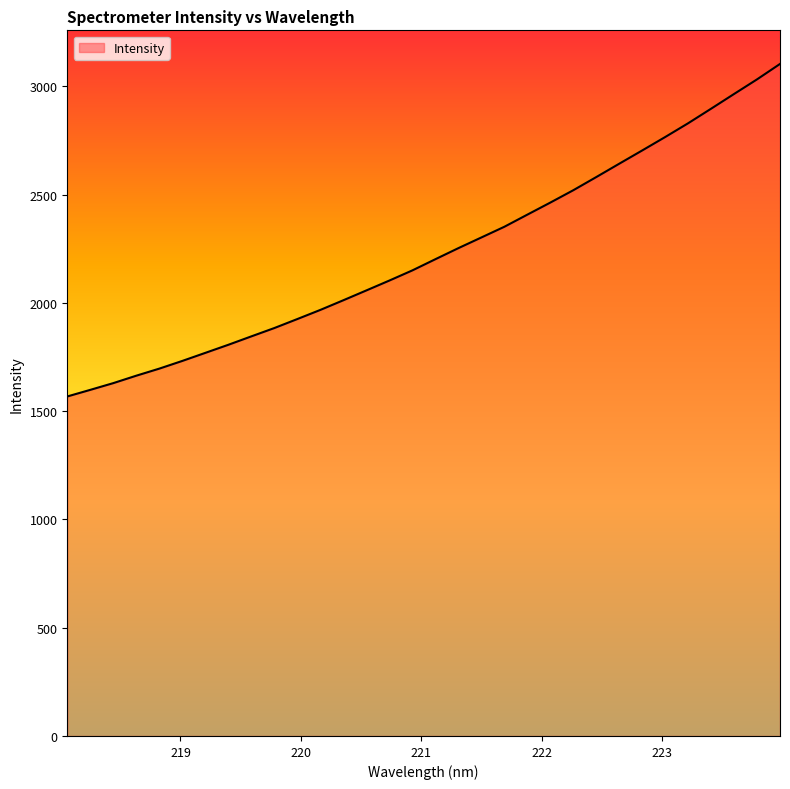

What is the minimum value shown in the chart?

1568.0